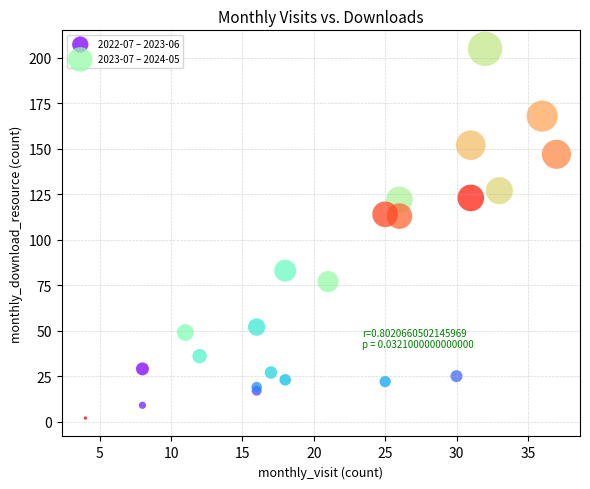

Which series contains the highest Y value?

2023-07 – 2024-05